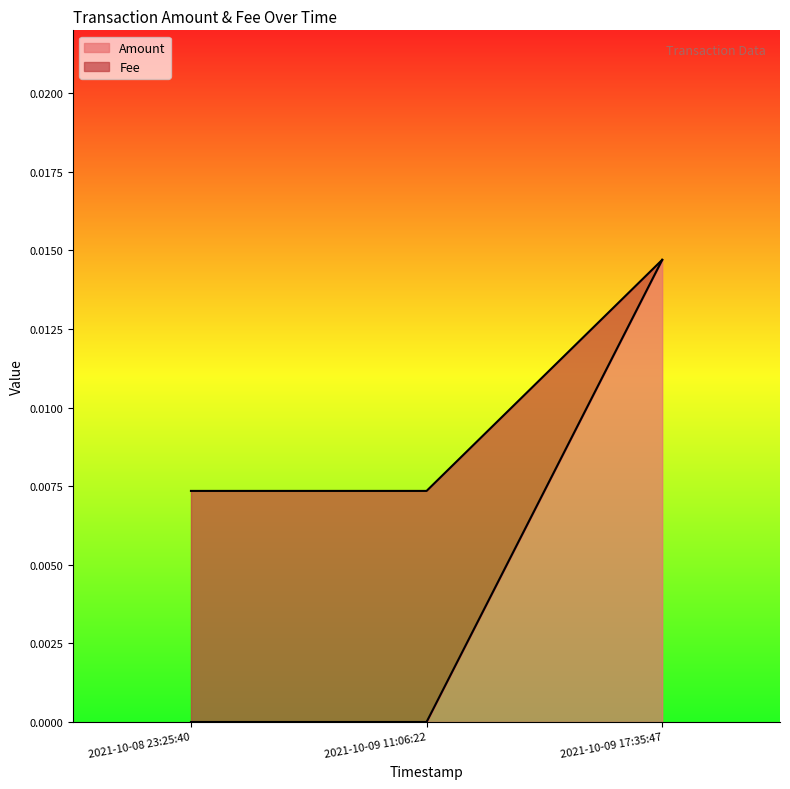

Between 2021-10-09 11:06:22 and 2021-10-08 23:25:40, which is larger?

2021-10-09 11:06:22